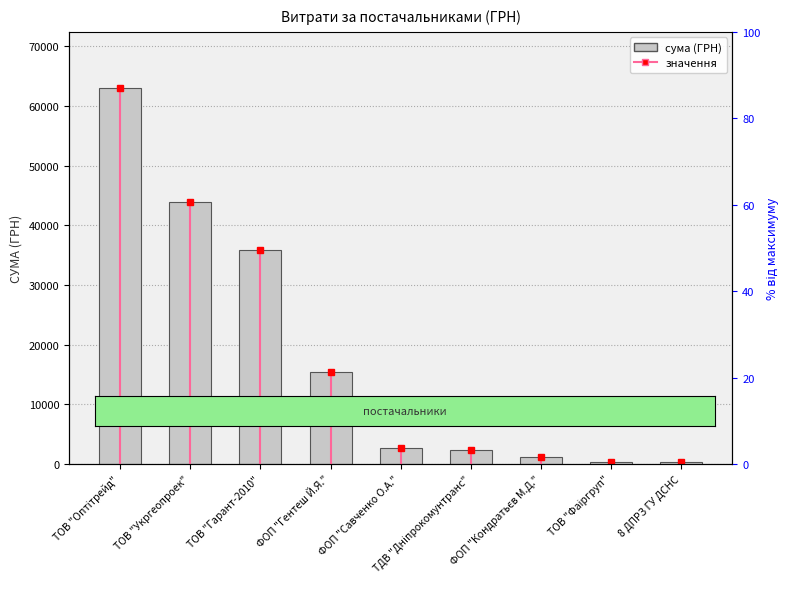

Where is the data nearest to the value 31651?

ТОВ "Гарант-2010"